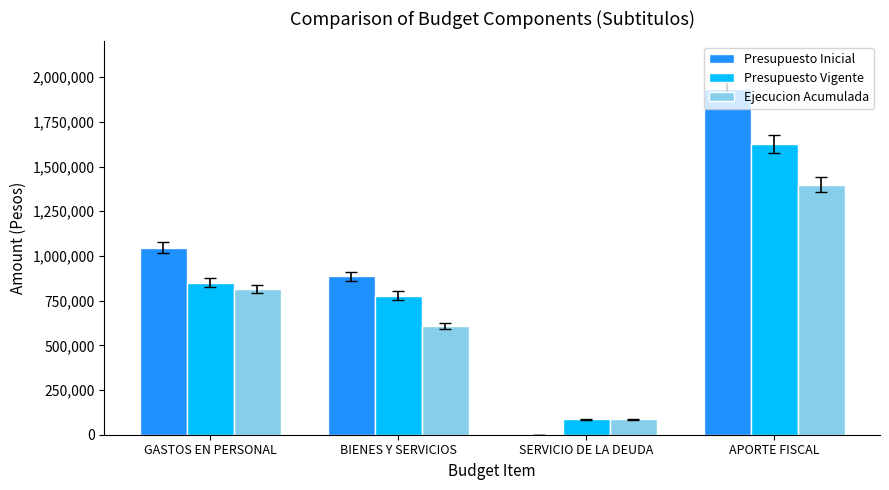

What is the highest value of the Ejecucion Acumulada series?

1399340